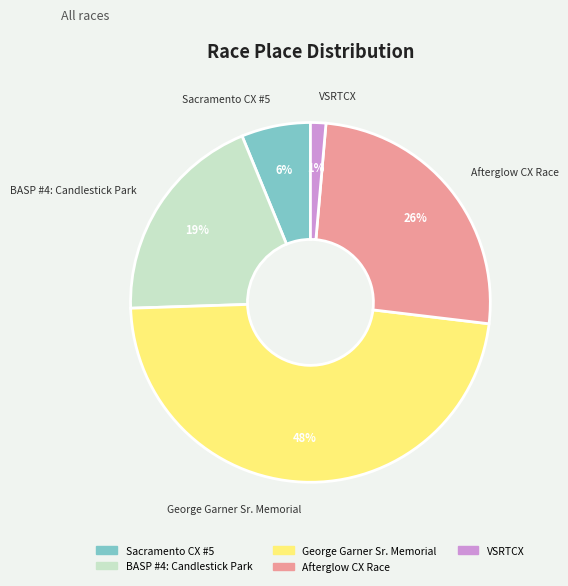

Between George Garner Sr. Memorial and VSRTCX, which is larger?

George Garner Sr. Memorial